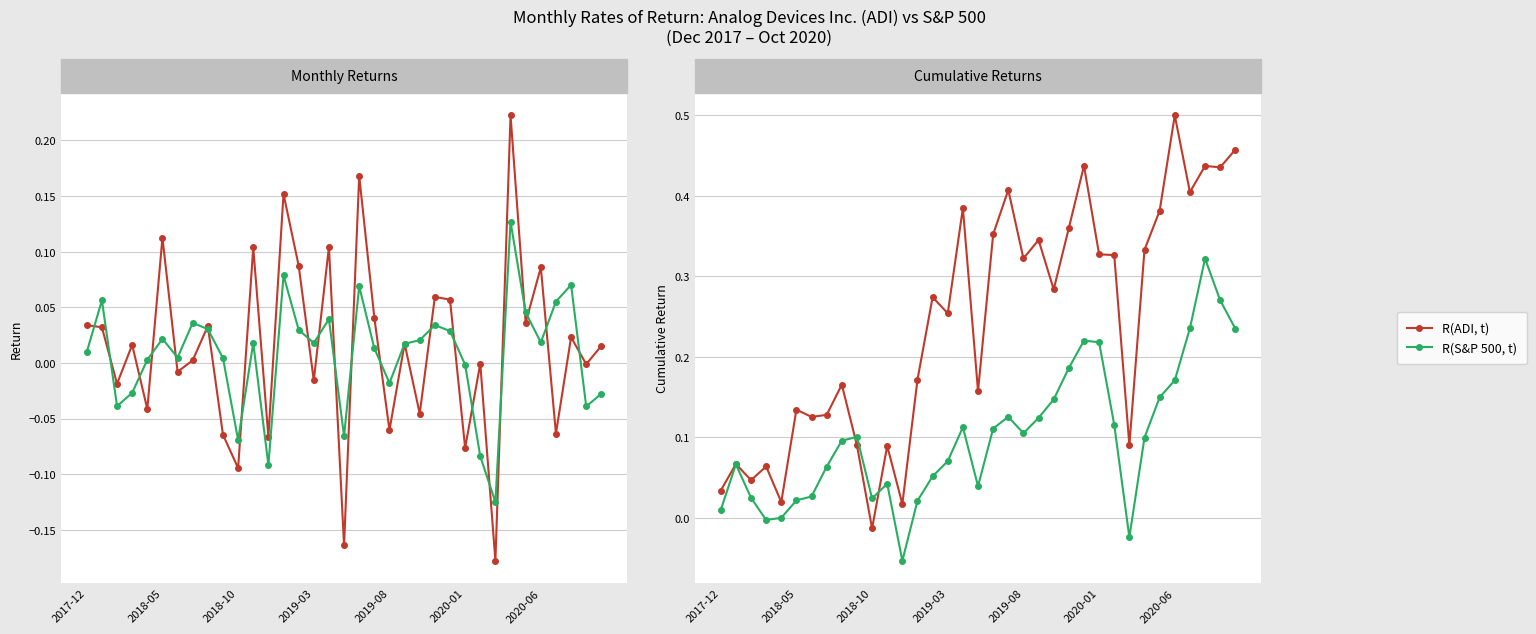

What is the total value across all series at 18?

0.5